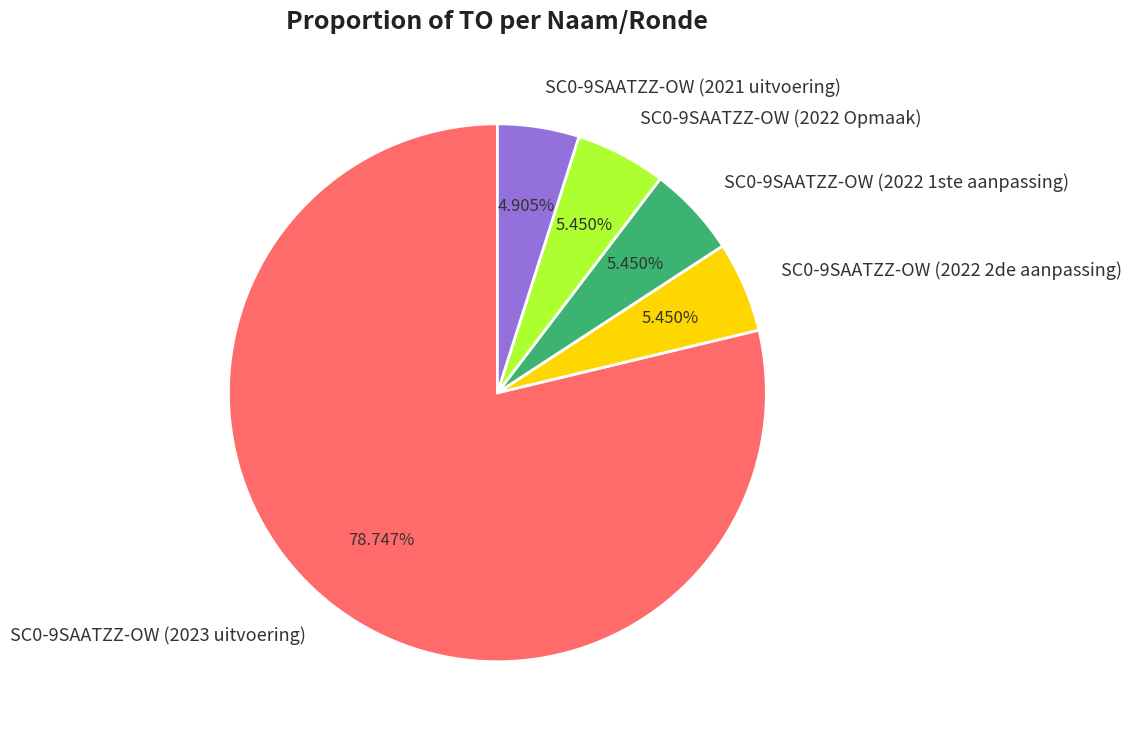

To the nearest percent, what is the difference between the largest and smallest slice percentages?

74%